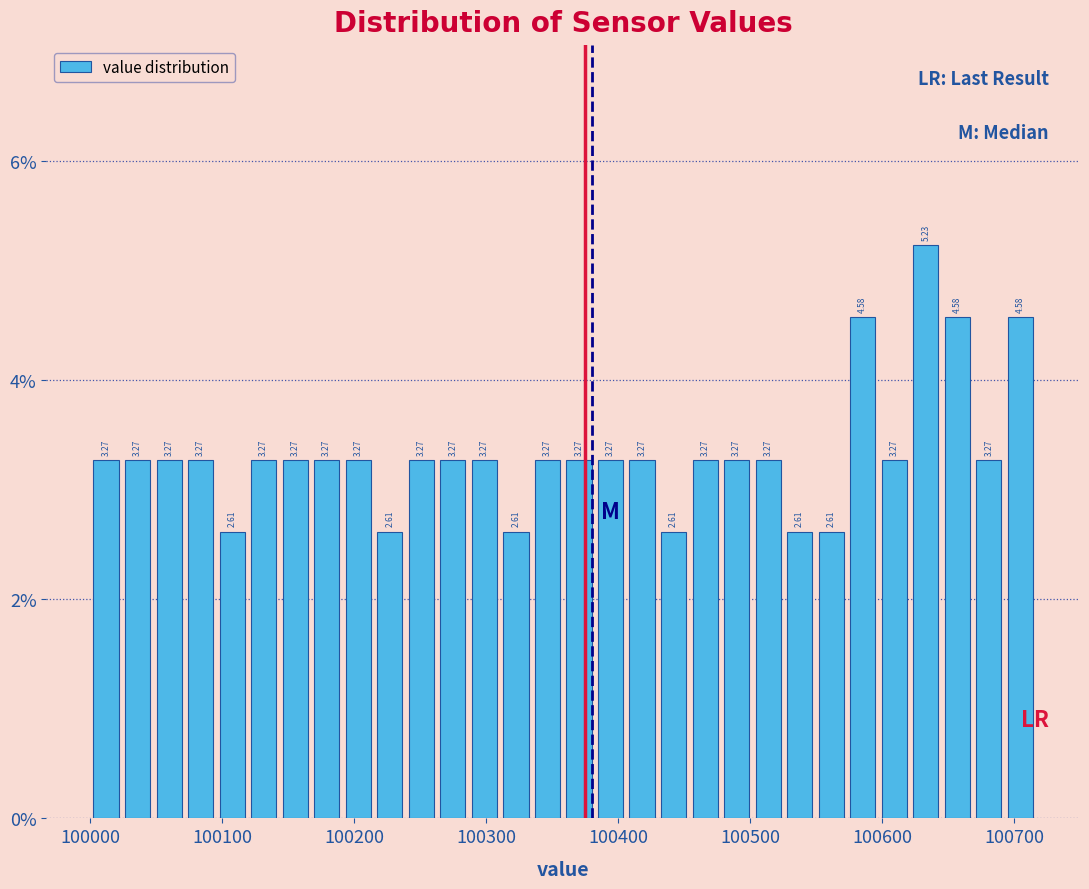

Read against the x-axis, roughly where is the centre of the tallest bar?

100630